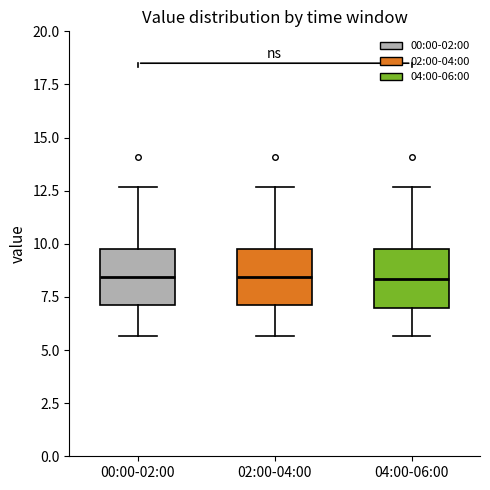

Reading left to right, transcribe this box plot: for each box, give where its median line is, the range the box spans, and where its two whiskers end, as read against the y-axis. The values are not printed on the chart, so give them approximately, as read against the axis.

00:00-02:00: median 8.5, box 7.0 to 10.0, whiskers 5.5 to 12.5
02:00-04:00: median 8.5, box 7.0 to 10.0, whiskers 5.5 to 12.5
04:00-06:00: median 8.5, box 7.0 to 10.0, whiskers 5.5 to 12.5